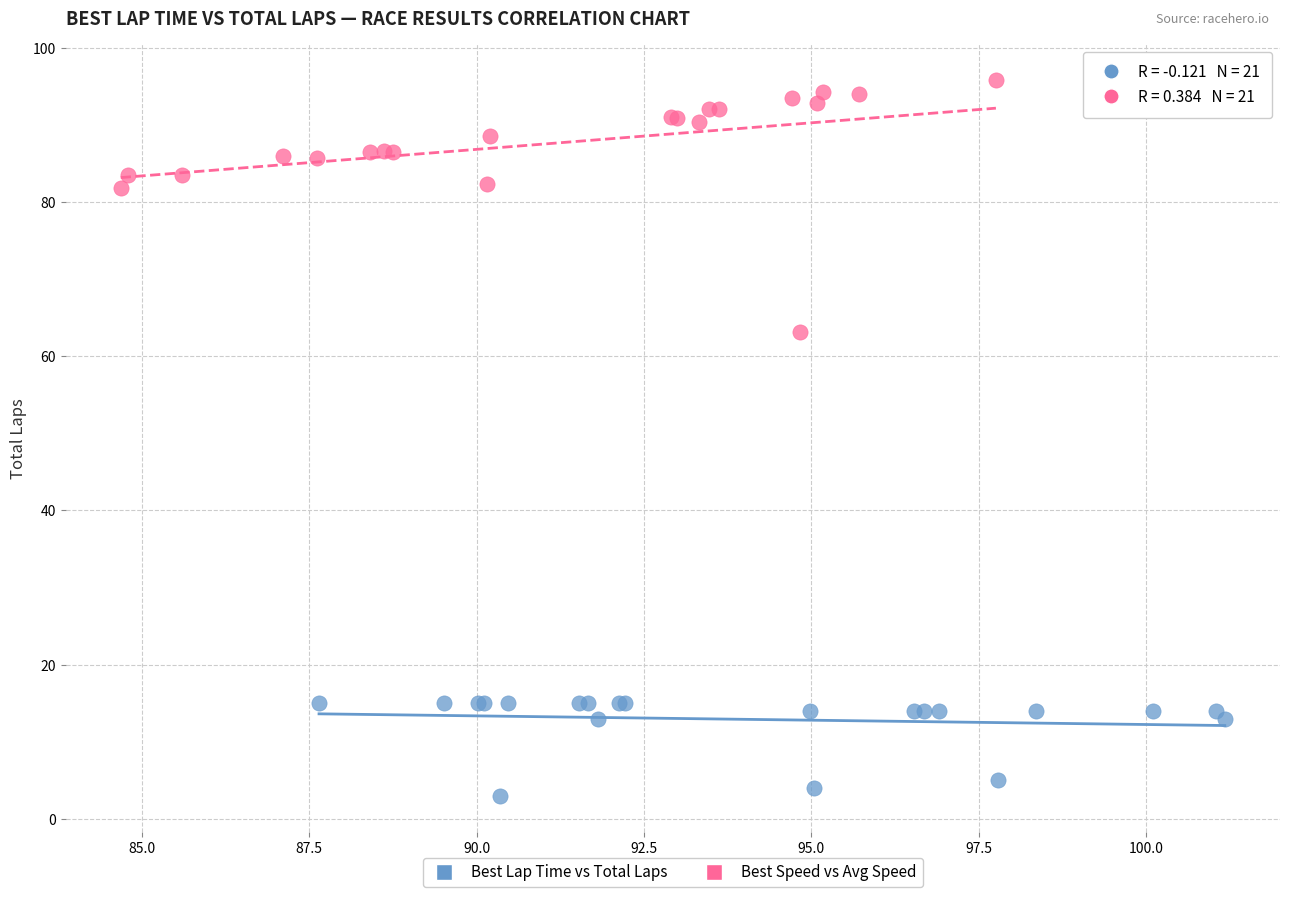

Which series reaches the minimum Y coordinate?

Best Lap Time vs Total Laps